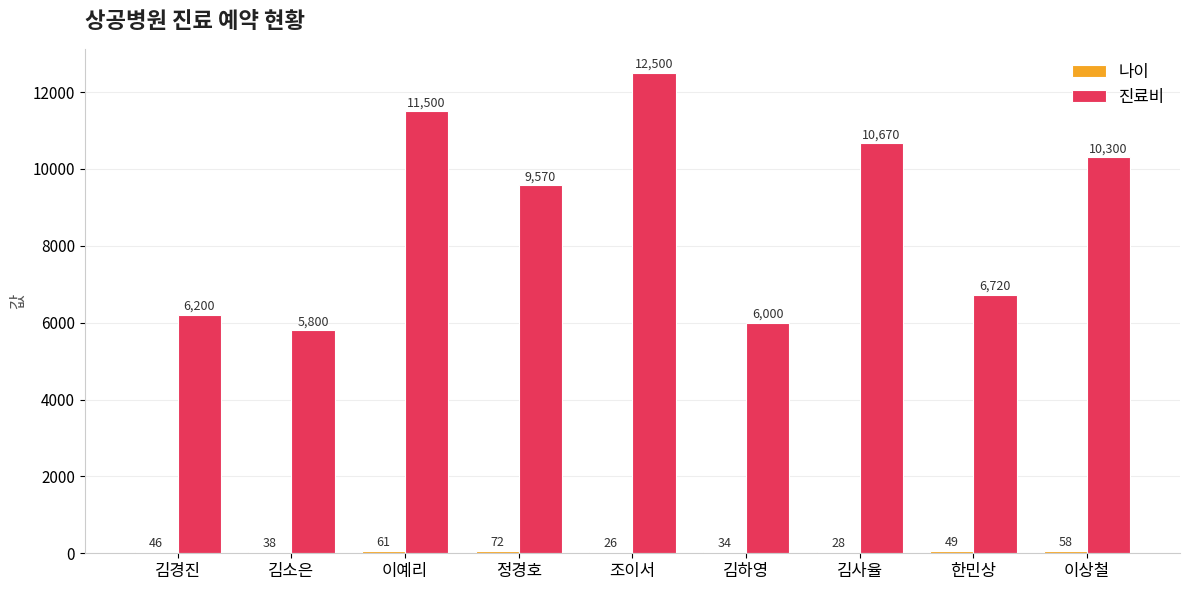

Where is 진료비 nearest to the value 9150?

정경호